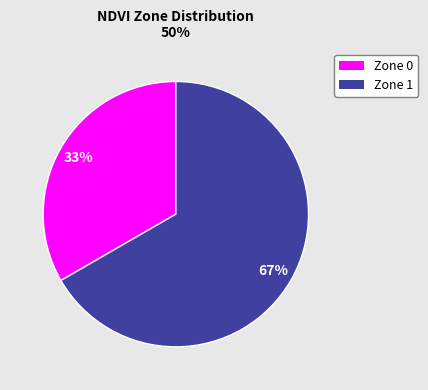

Which has a higher value, Zone 0 or Zone 1?

Zone 1